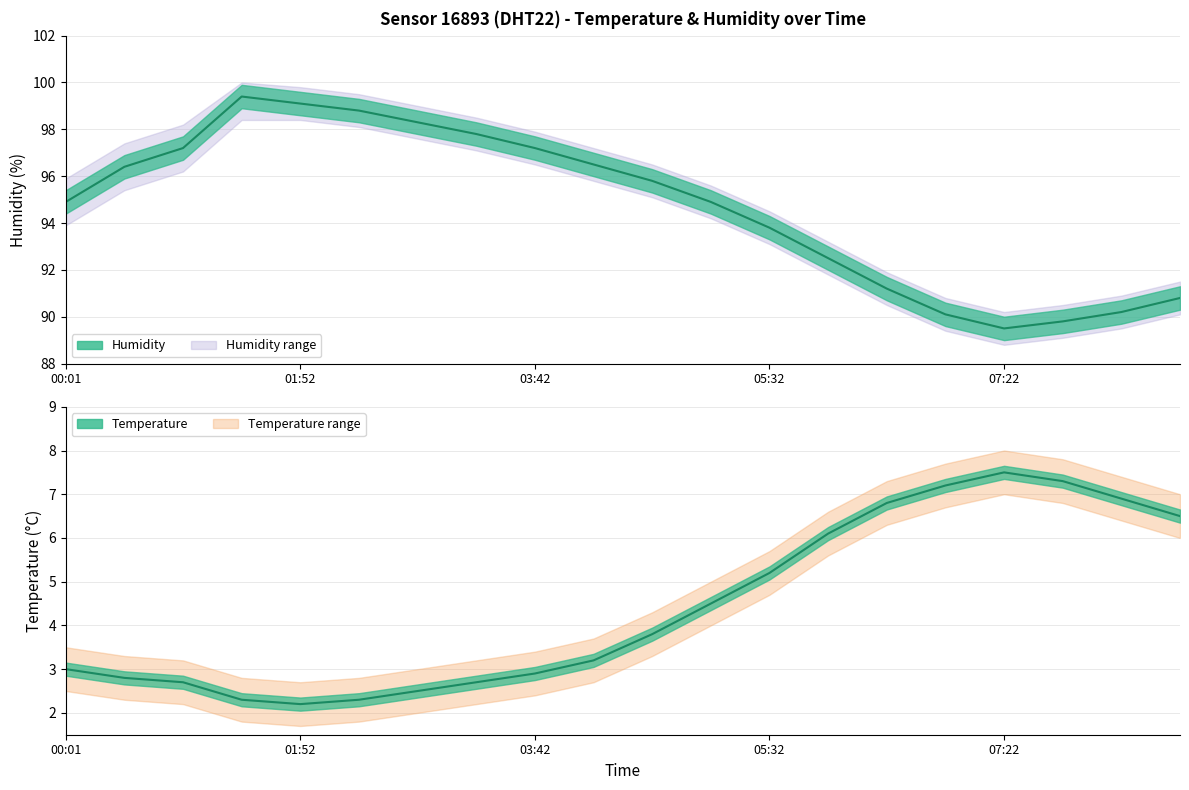

What is the average value of the humidity series?

94.7